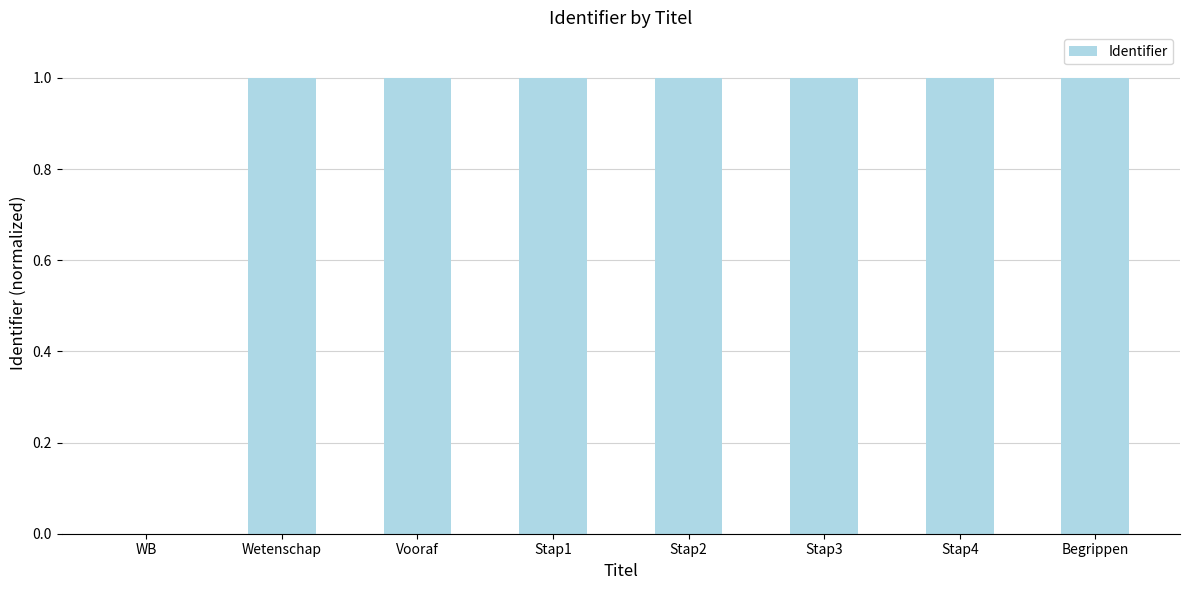

Approximately how many times larger is the value at Vooraf compared to Begrippen?

1.0